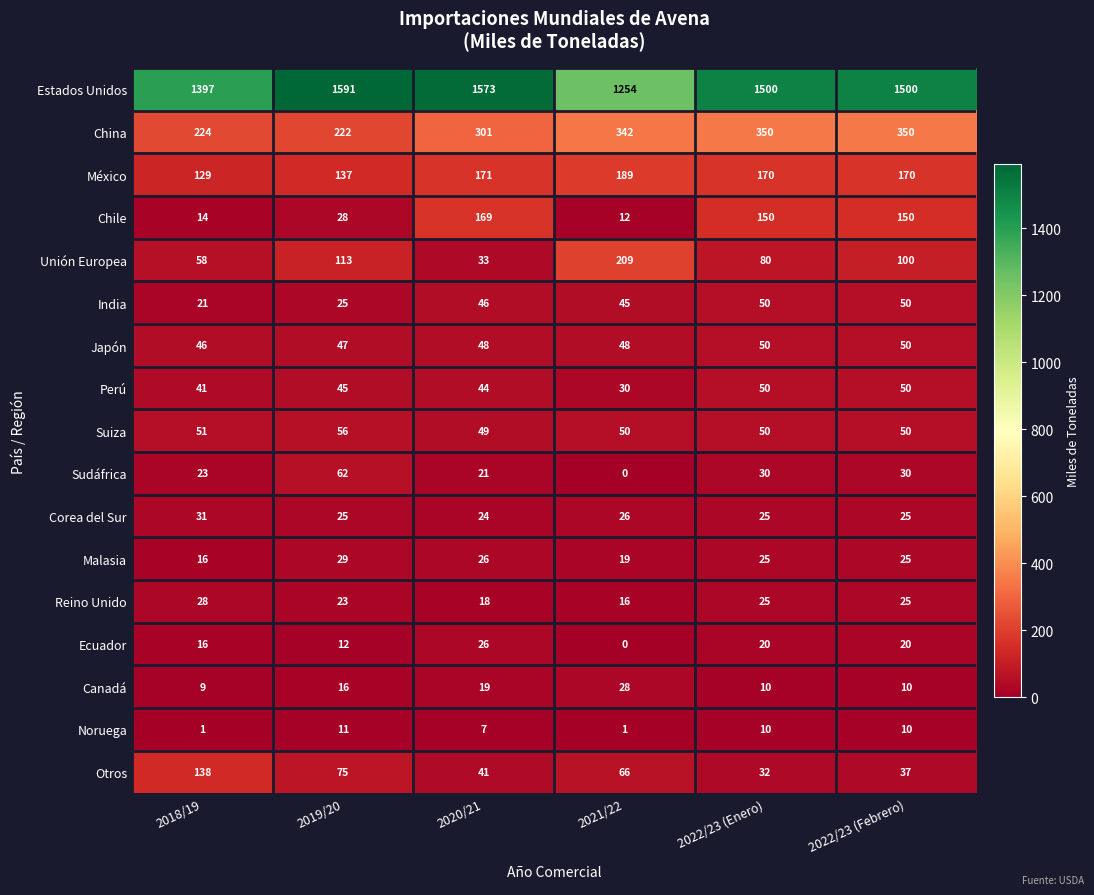

What is the difference between the Otros values at 2022/23 (Febrero) and 2019/20?

38